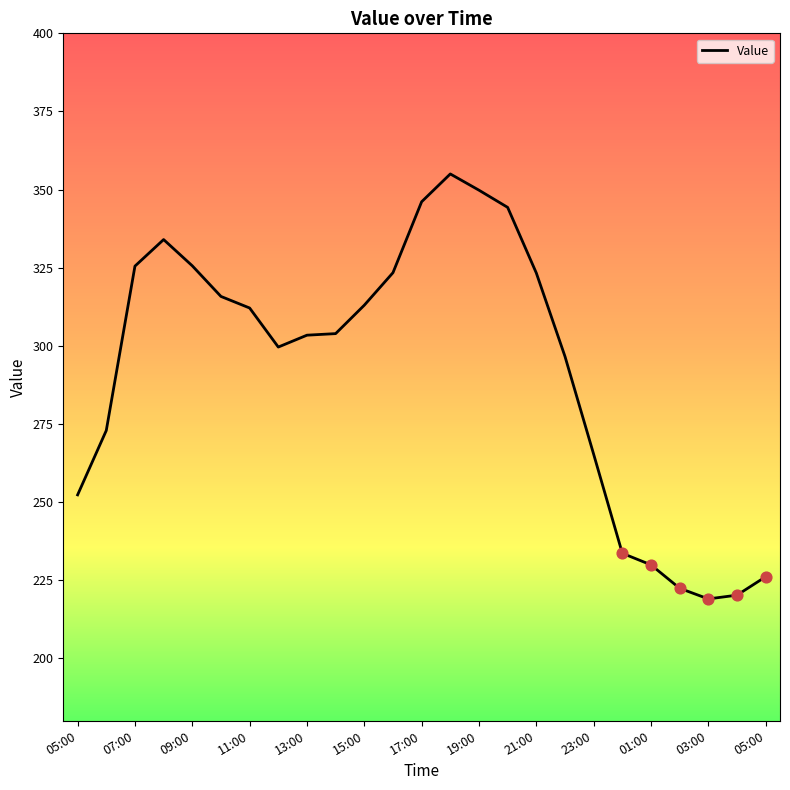

What is the difference between the maximum and minimum values?

136.0